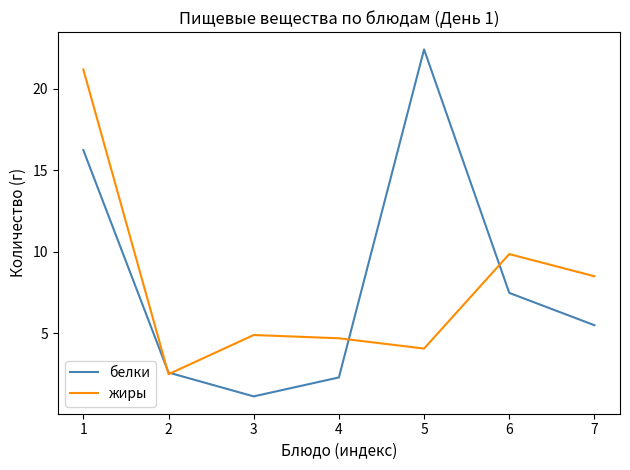

List the series in order of their overall mean, highest first.

белки, жиры